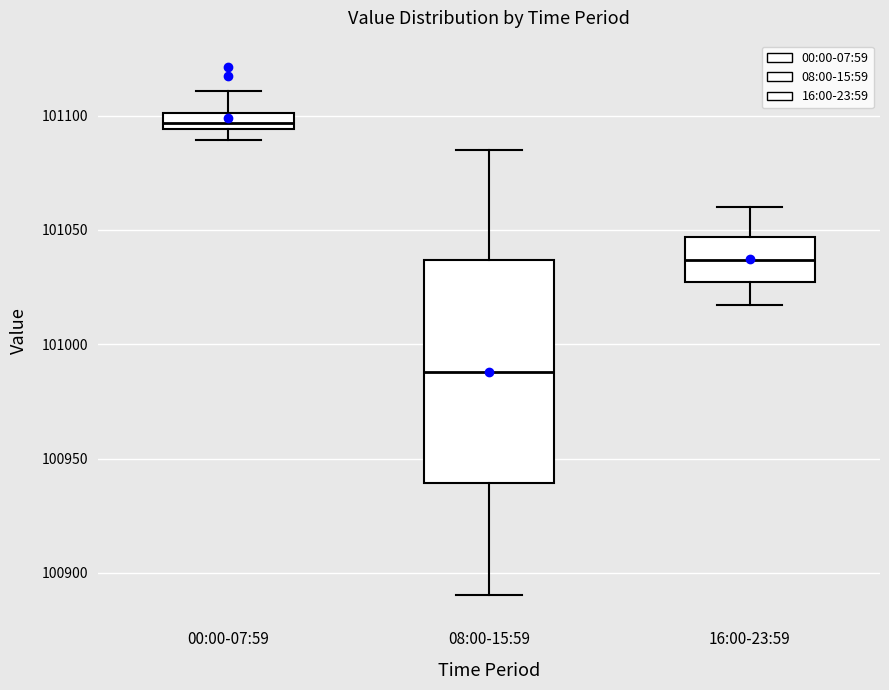

Where does the lower whisker of the box for 00:00-07:59 end on the y-axis? The values are not printed on the chart, so give them approximately, as read against the axis.

101090